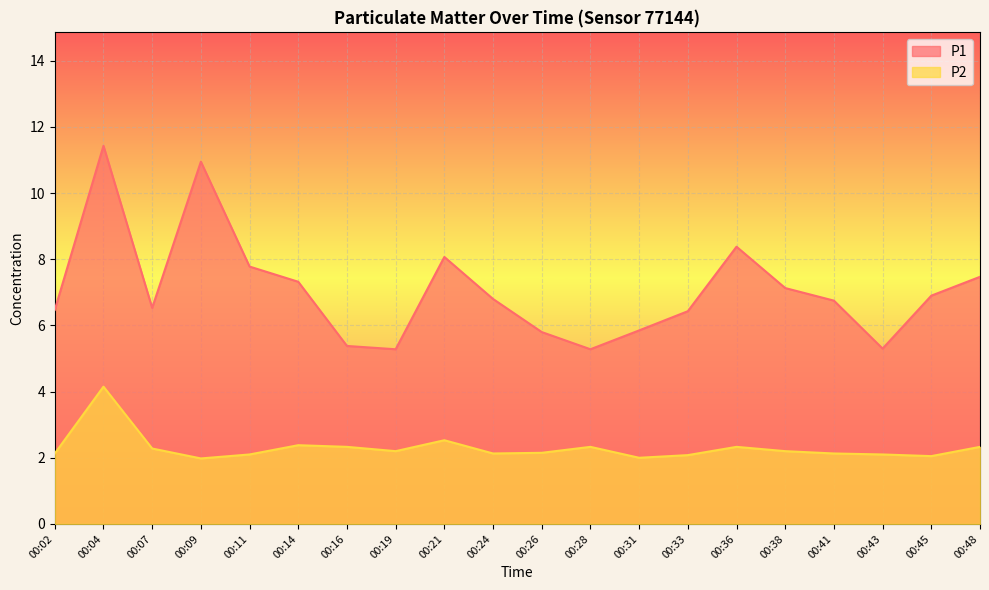

At how many categories does at least one series exceed 8?

4